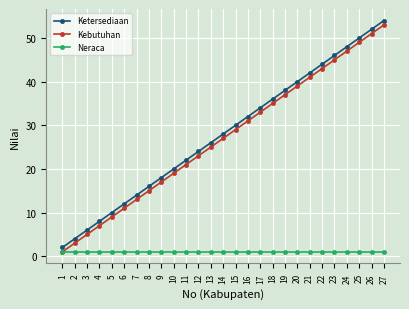

List the labels in order of Ketersediaan value, smallest first.

1, 2, 3, 4, 5, 6, 7, 8, 9, 10, 11, 12, 13, 14, 15, 16, 17, 18, 19, 20, 21, 22, 23, 24, 25, 26, 27